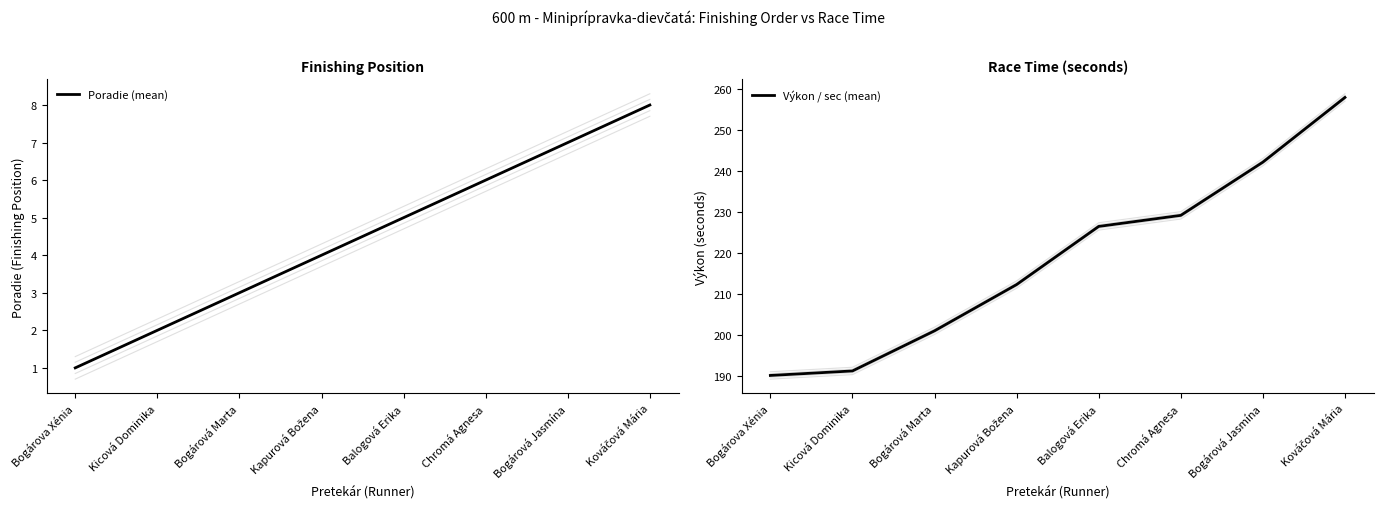

What is the label of the 7th point from the right?

Kicová Dominika